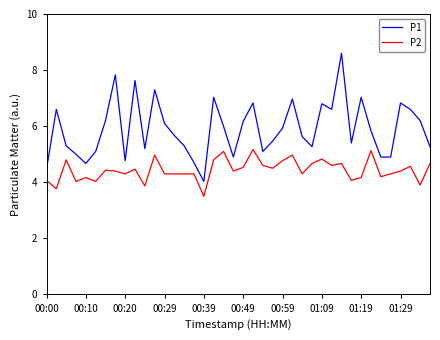

Which series has the largest range (max minus min)?

P1